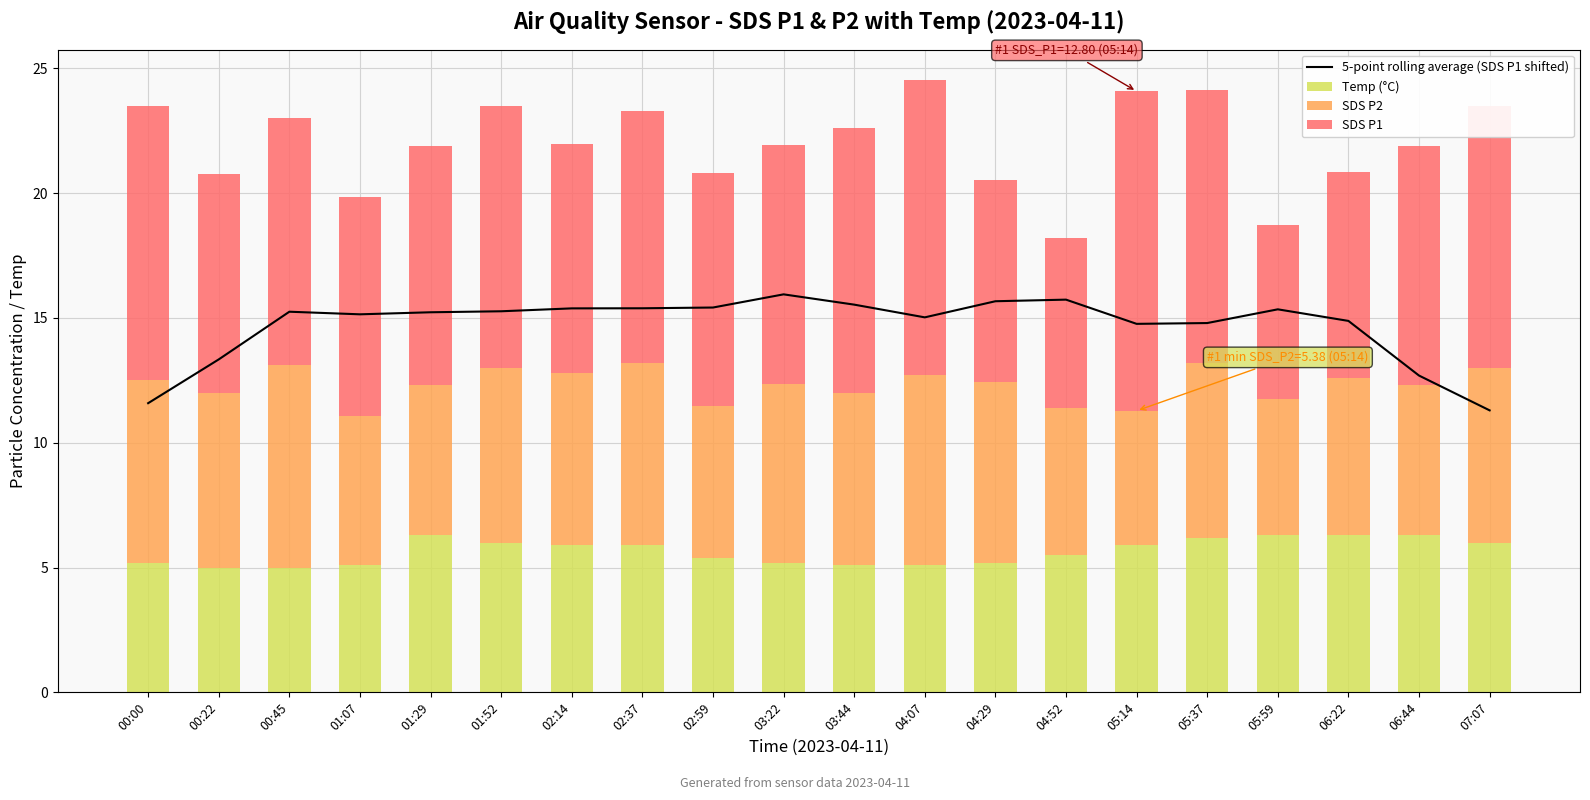

How many data points in SDS P1 are above 9?

14